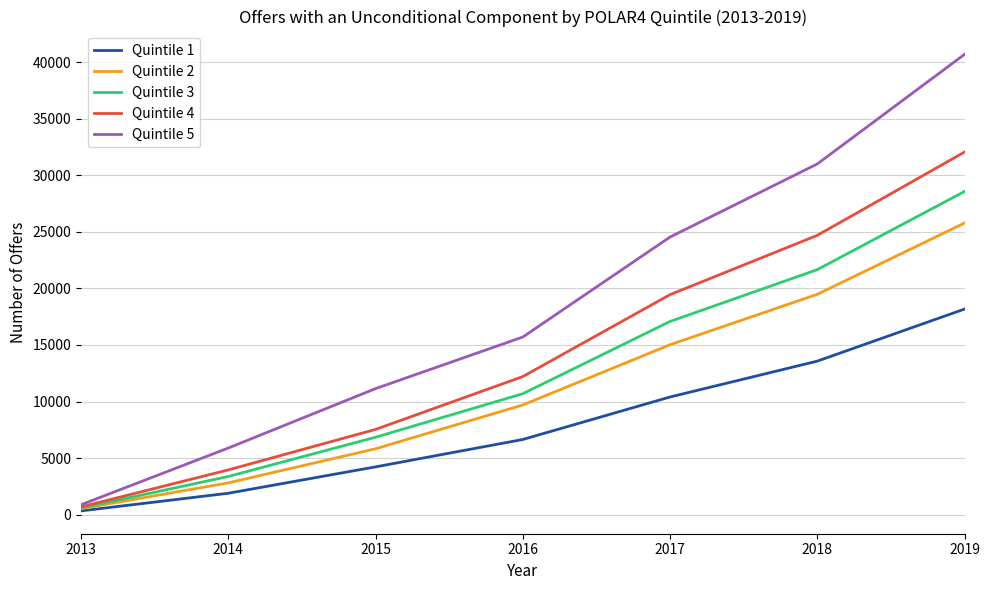

At how many categories does at least one series exceed 35346?

1